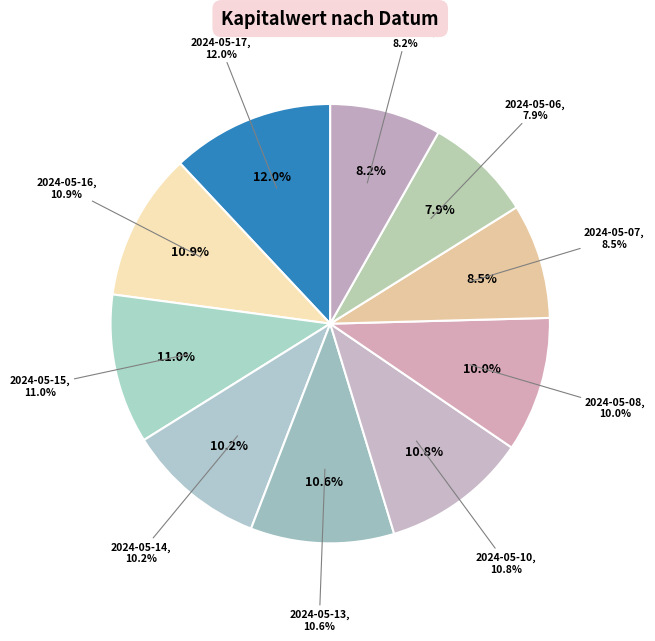

What percentage is NOT represented by 2024-05-06?

92.1%